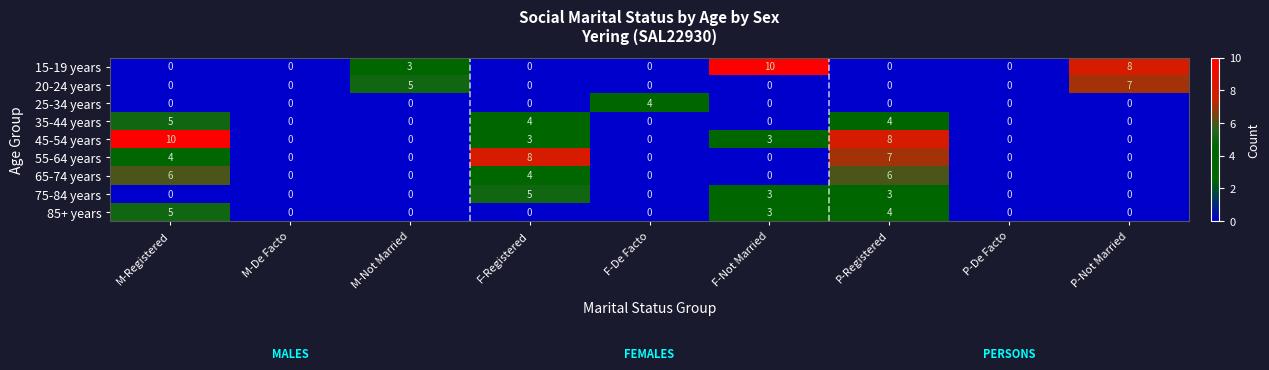

At which category is the sum across all series the highest?

P-Registered